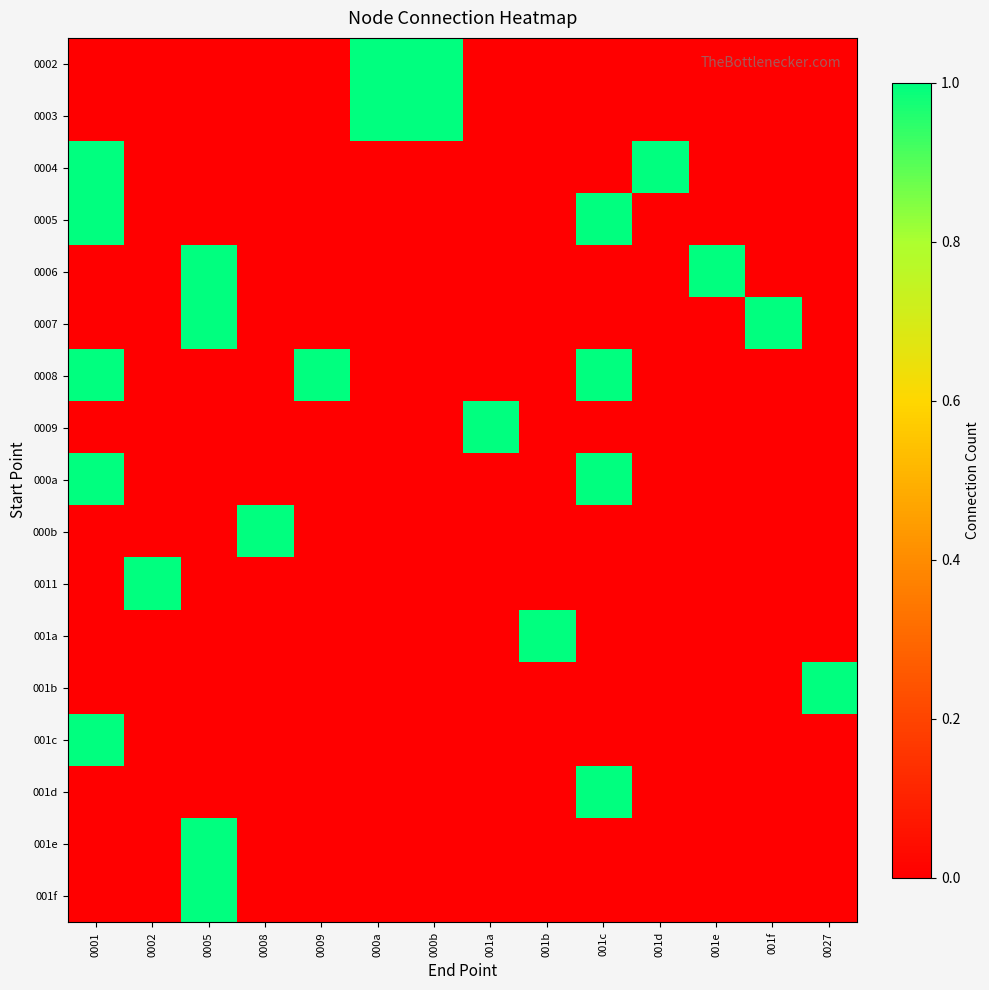

Reading left to right, extract all data points from this chart.

0002: 0001=0	0002=0	0005=0	0008=0	0009=0	000a=1	000b=1	001a=0	001b=0	001c=0	001d=0	001e=0	001f=0	0027=0
0003: 0001=0	0002=0	0005=0	0008=0	0009=0	000a=1	000b=1	001a=0	001b=0	001c=0	001d=0	001e=0	001f=0	0027=0
0004: 0001=1	0002=0	0005=0	0008=0	0009=0	000a=0	000b=0	001a=0	001b=0	001c=0	001d=1	001e=0	001f=0	0027=0
0005: 0001=1	0002=0	0005=0	0008=0	0009=0	000a=0	000b=0	001a=0	001b=0	001c=1	001d=0	001e=0	001f=0	0027=0
0006: 0001=0	0002=0	0005=1	0008=0	0009=0	000a=0	000b=0	001a=0	001b=0	001c=0	001d=0	001e=1	001f=0	0027=0
0007: 0001=0	0002=0	0005=1	0008=0	0009=0	000a=0	000b=0	001a=0	001b=0	001c=0	001d=0	001e=0	001f=1	0027=0
0008: 0001=1	0002=0	0005=0	0008=0	0009=1	000a=0	000b=0	001a=0	001b=0	001c=1	001d=0	001e=0	001f=0	0027=0
0009: 0001=0	0002=0	0005=0	0008=0	0009=0	000a=0	000b=0	001a=1	001b=0	001c=0	001d=0	001e=0	001f=0	0027=0
000a: 0001=1	0002=0	0005=0	0008=0	0009=0	000a=0	000b=0	001a=0	001b=0	001c=1	001d=0	001e=0	001f=0	0027=0
000b: 0001=0	0002=0	0005=0	0008=1	0009=0	000a=0	000b=0	001a=0	001b=0	001c=0	001d=0	001e=0	001f=0	0027=0
0011: 0001=0	0002=1	0005=0	0008=0	0009=0	000a=0	000b=0	001a=0	001b=0	001c=0	001d=0	001e=0	001f=0	0027=0
001a: 0001=0	0002=0	0005=0	0008=0	0009=0	000a=0	000b=0	001a=0	001b=1	001c=0	001d=0	001e=0	001f=0	0027=0
001b: 0001=0	0002=0	0005=0	0008=0	0009=0	000a=0	000b=0	001a=0	001b=0	001c=0	001d=0	001e=0	001f=0	0027=1
001c: 0001=1	0002=0	0005=0	0008=0	0009=0	000a=0	000b=0	001a=0	001b=0	001c=0	001d=0	001e=0	001f=0	0027=0
001d: 0001=0	0002=0	0005=0	0008=0	0009=0	000a=0	000b=0	001a=0	001b=0	001c=1	001d=0	001e=0	001f=0	0027=0
001e: 0001=0	0002=0	0005=1	0008=0	0009=0	000a=0	000b=0	001a=0	001b=0	001c=0	001d=0	001e=0	001f=0	0027=0
001f: 0001=0	0002=0	0005=1	0008=0	0009=0	000a=0	000b=0	001a=0	001b=0	001c=0	001d=0	001e=0	001f=0	0027=0